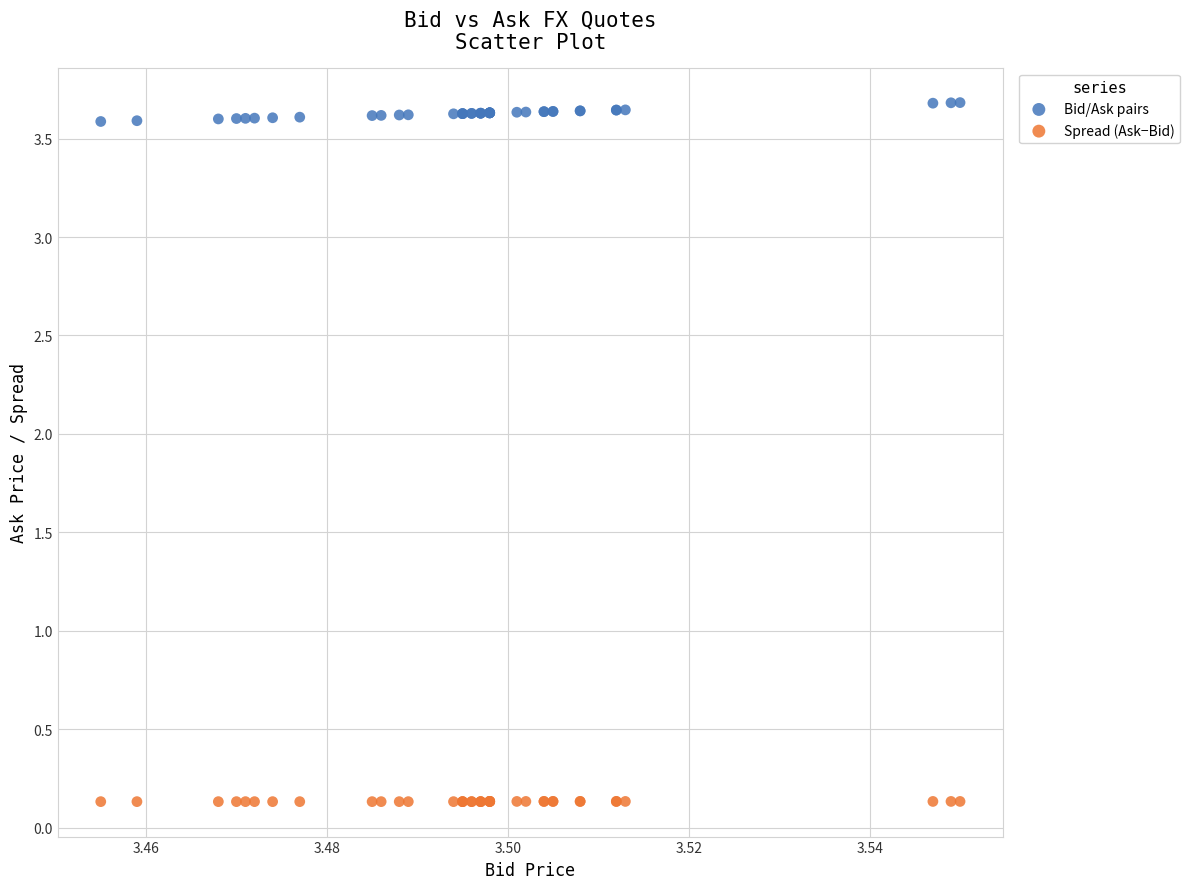

Which series has the widest spread of Y values?

Bid/Ask pairs